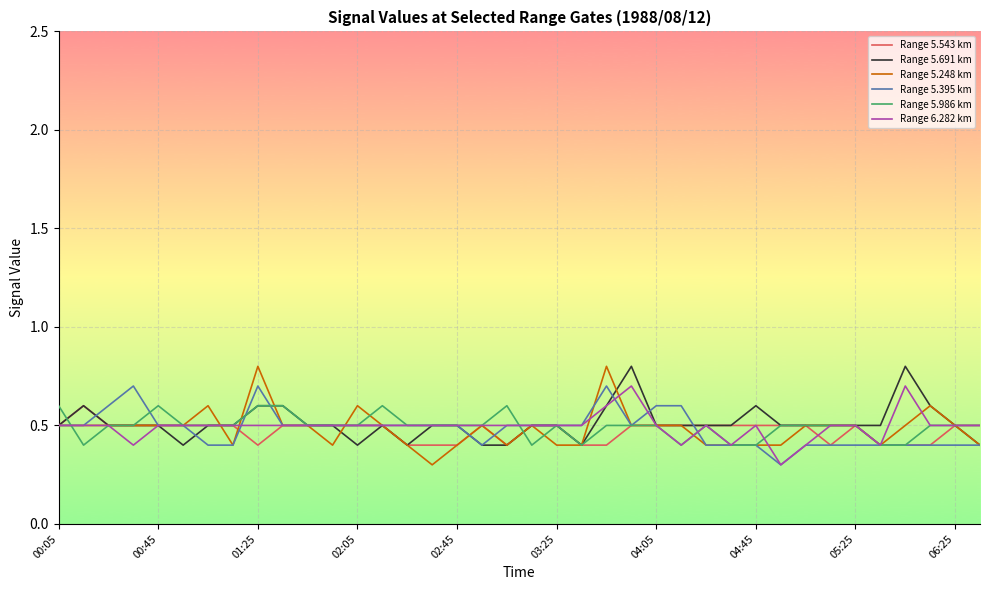

What is the highest value of the Range 5.986 km series?

0.6